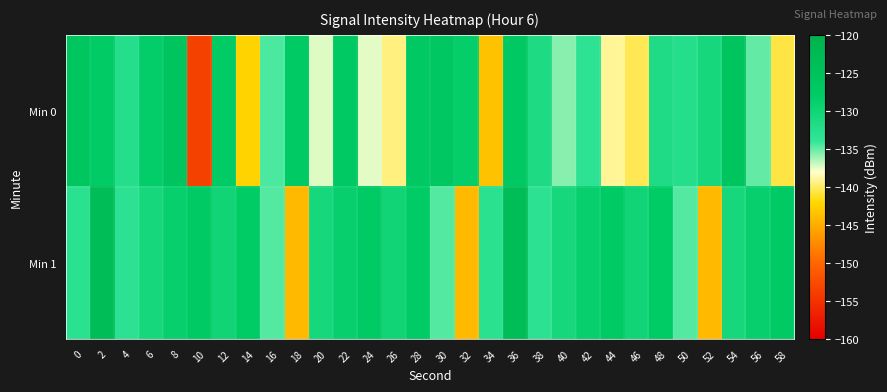

At which category does the chart reach its peak across all series?

2